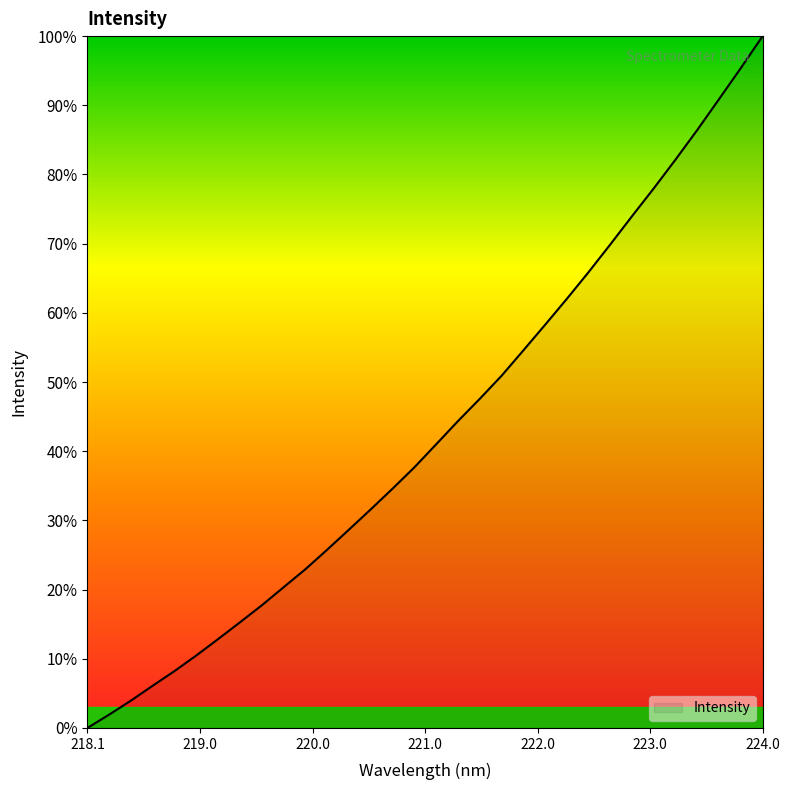

How many lines are shown in the chart?

1